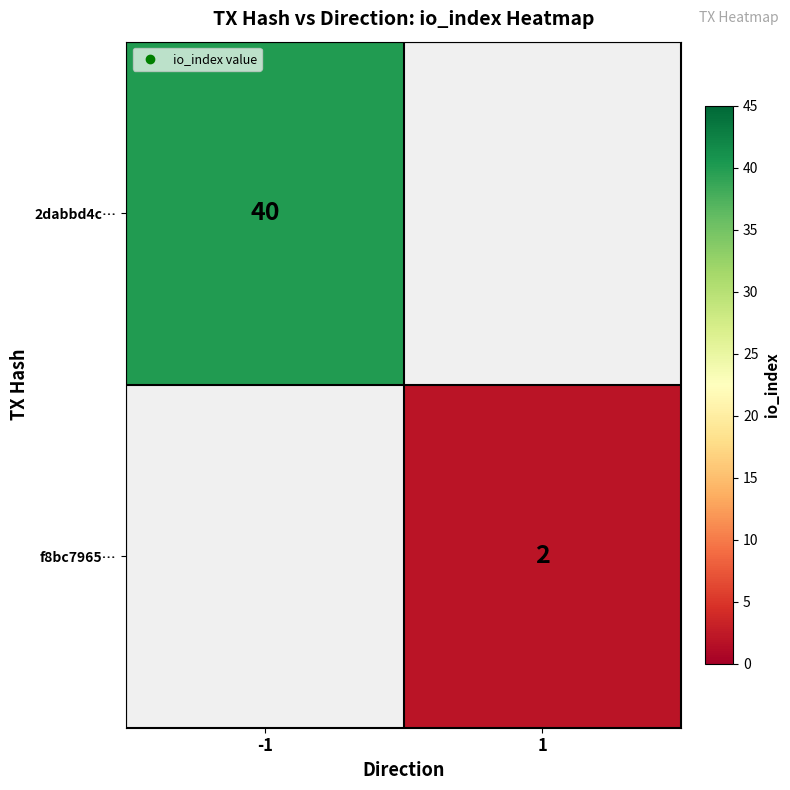

How many 2dabbd4c… values are between 0 and 40?

2